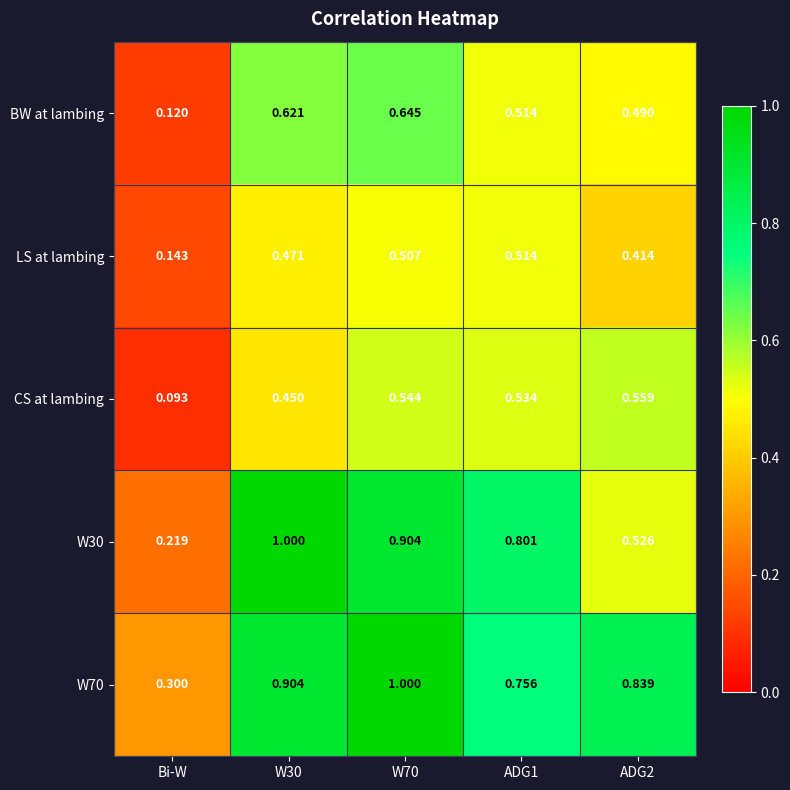

Which label corresponds to the smallest value in the chart?

Bi-W